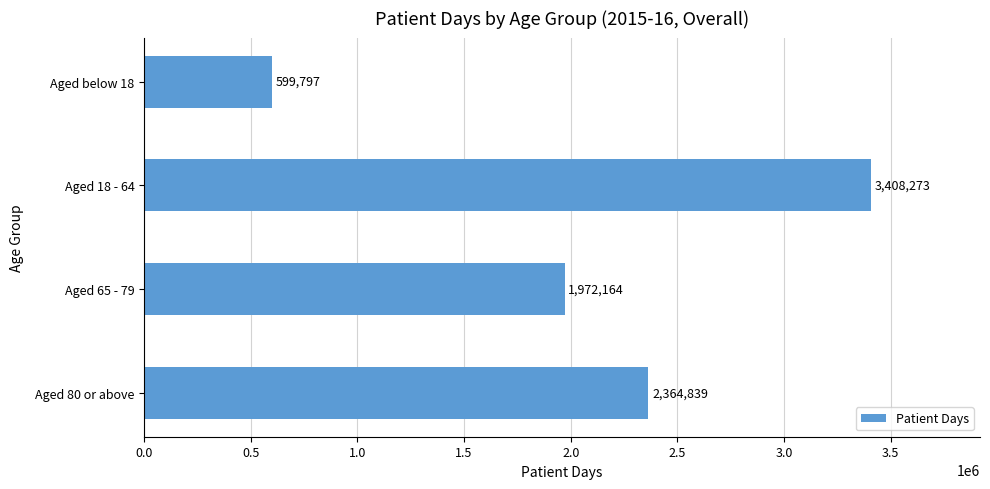

Reading bottom to top, transcribe all the data shown in this chart.

2364839	1972164	3408273	599797